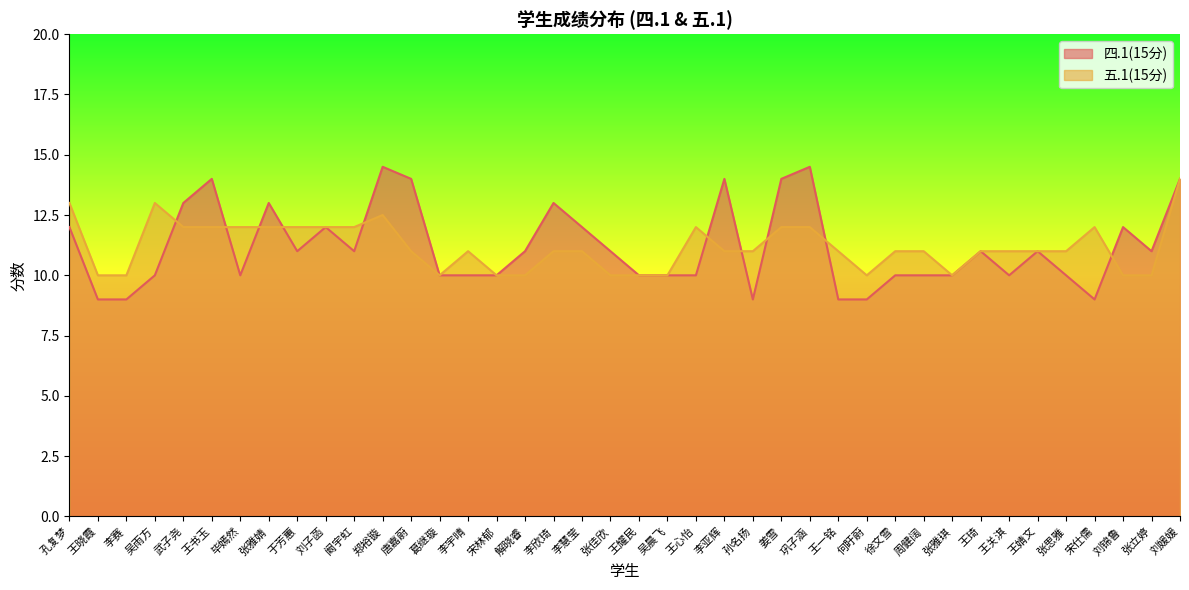

How many lines are shown in the chart?

2